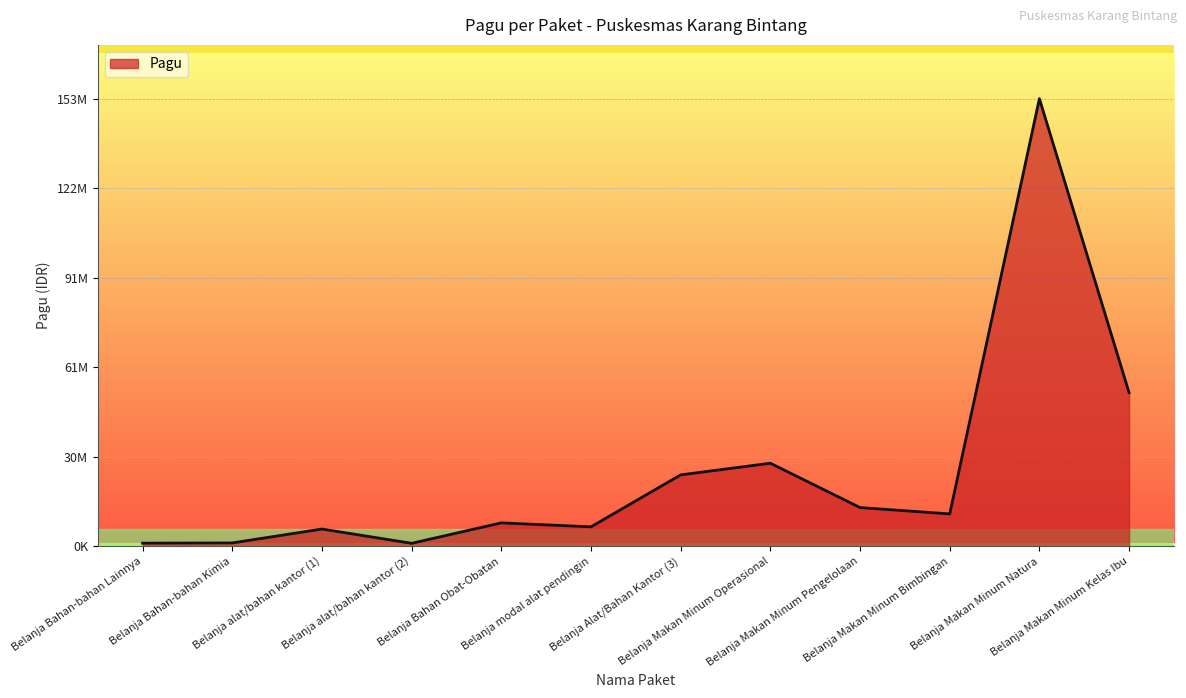

Where does the data first go above 11127400?

Belanja Alat/Bahan Kantor (3)